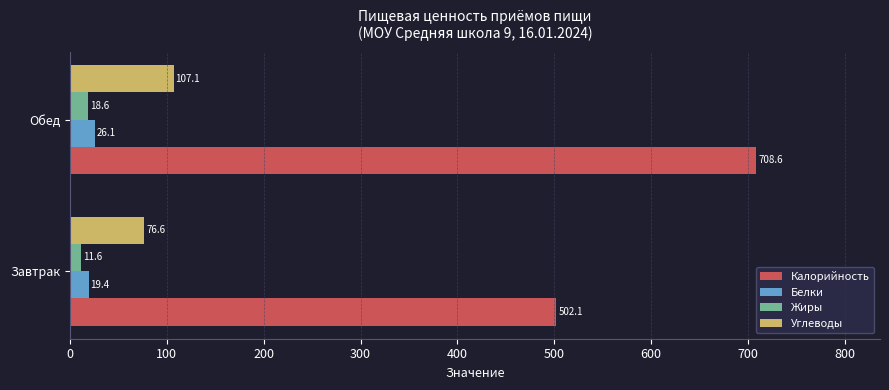

How many data points does each series have?

2